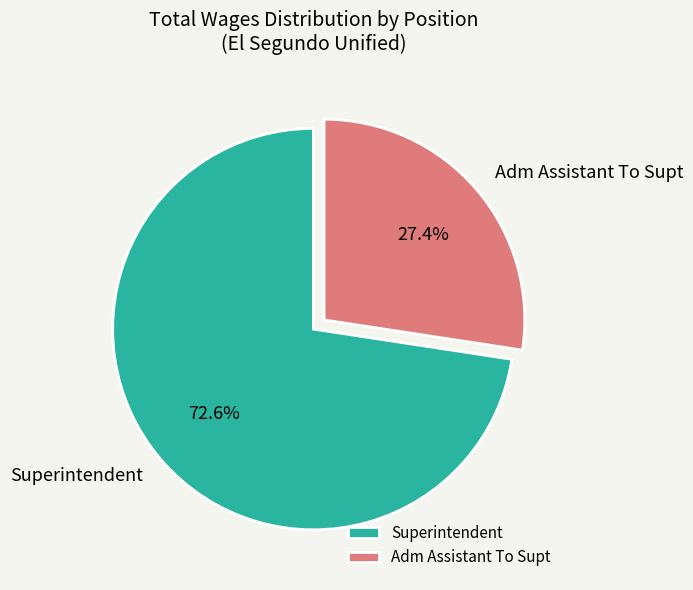

What percentage is the Adm Assistant To Supt slice, to the nearest percent?

27%